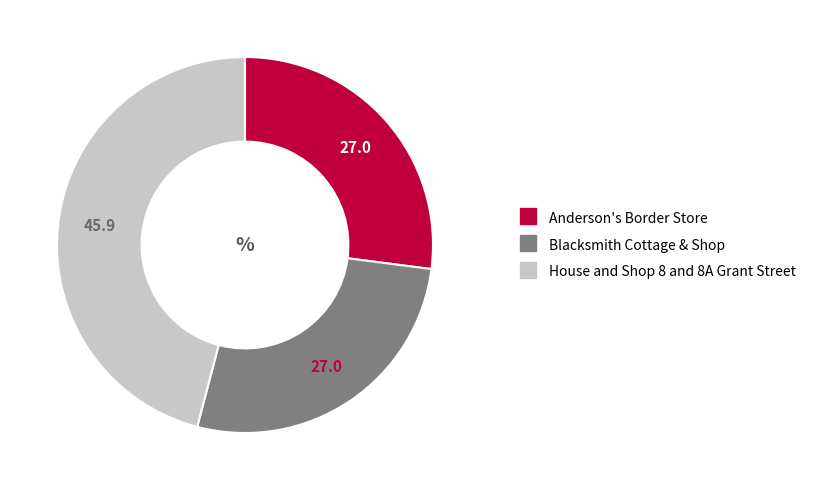

Which has a higher value, House and Shop 8 and 8A Grant Street or Anderson's Border Store?

House and Shop 8 and 8A Grant Street